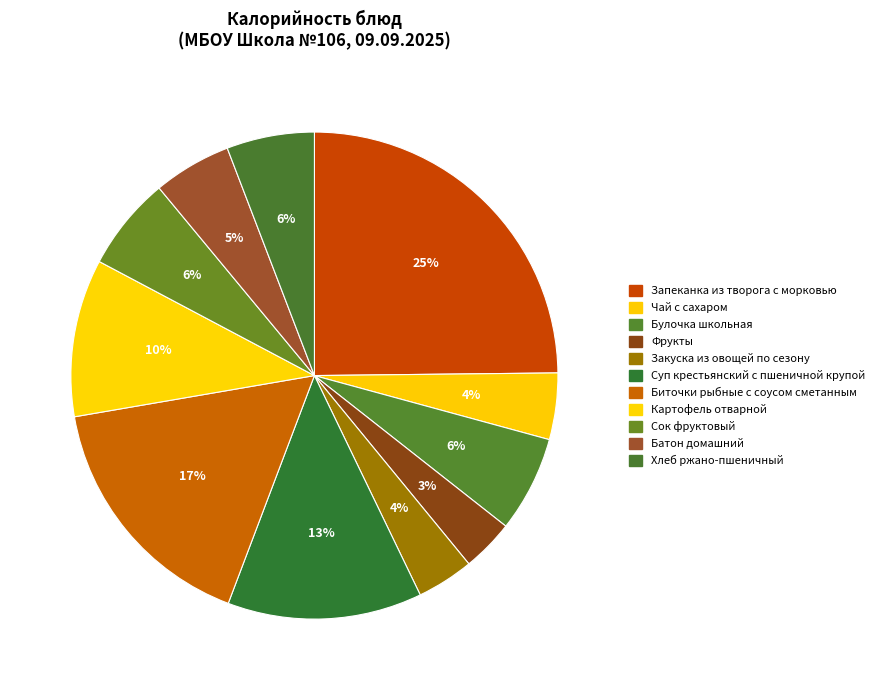

To the nearest percent, what is the difference between the largest and smallest slice percentages?

21%